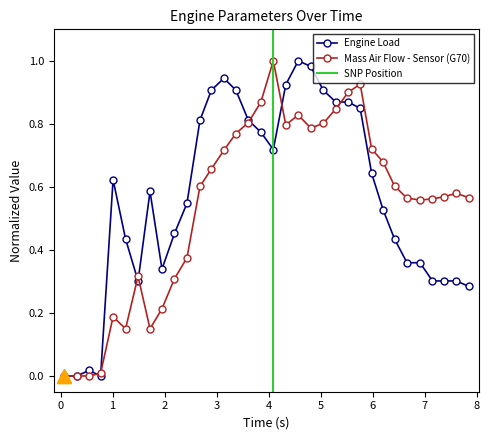

True or false: Mass Air Flow - Sensor (G70) has more than 2 interior local peaks.

True